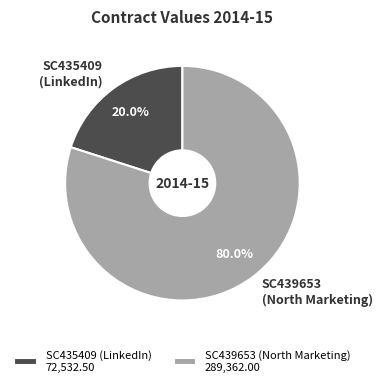

Is there any slice that represents more than half of the pie?

Yes